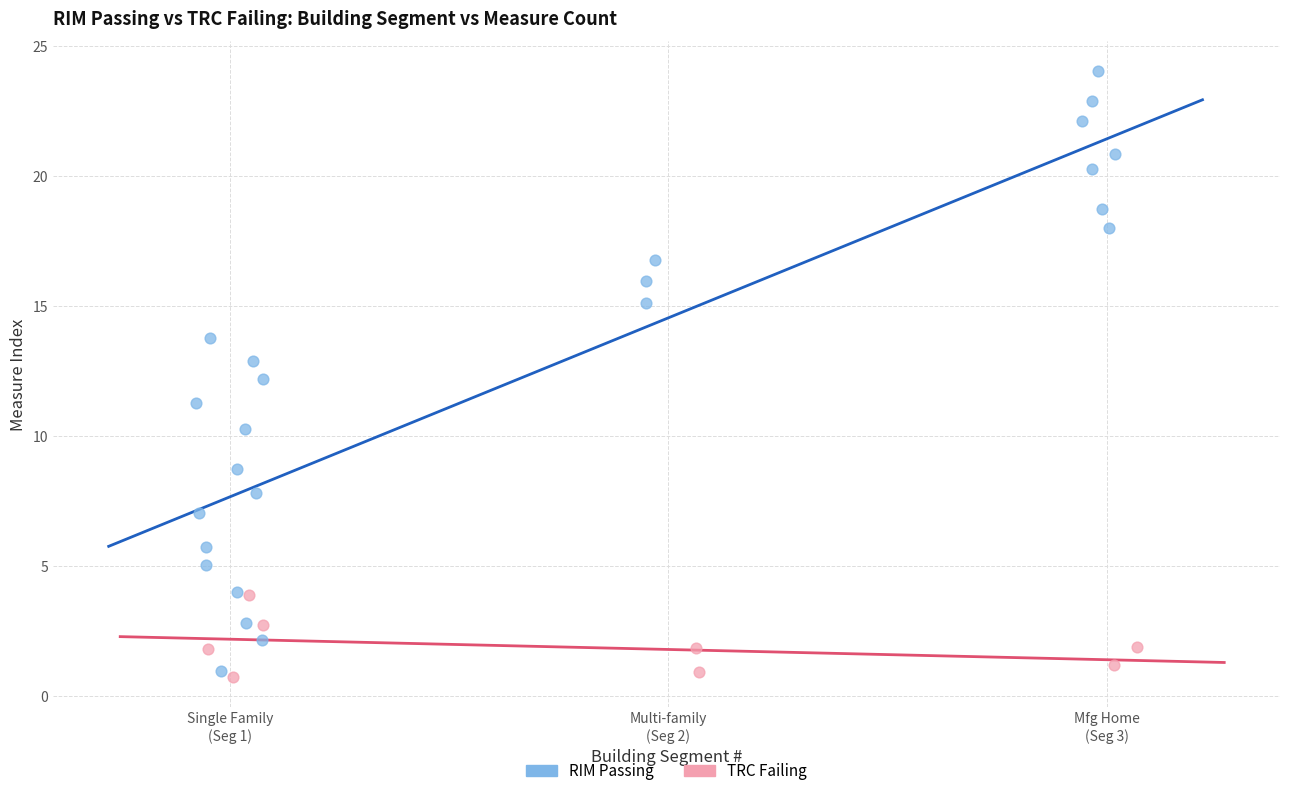

Which series has the largest Y range (max minus min)?

RIM Passing